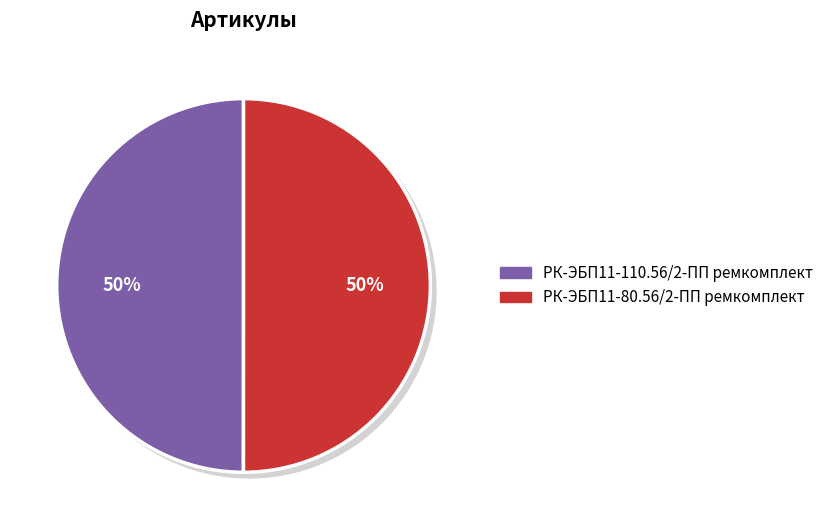

Which category has the biggest portion of the pie?

РК-ЭБП11-80.56/2-ПП ремкомплект